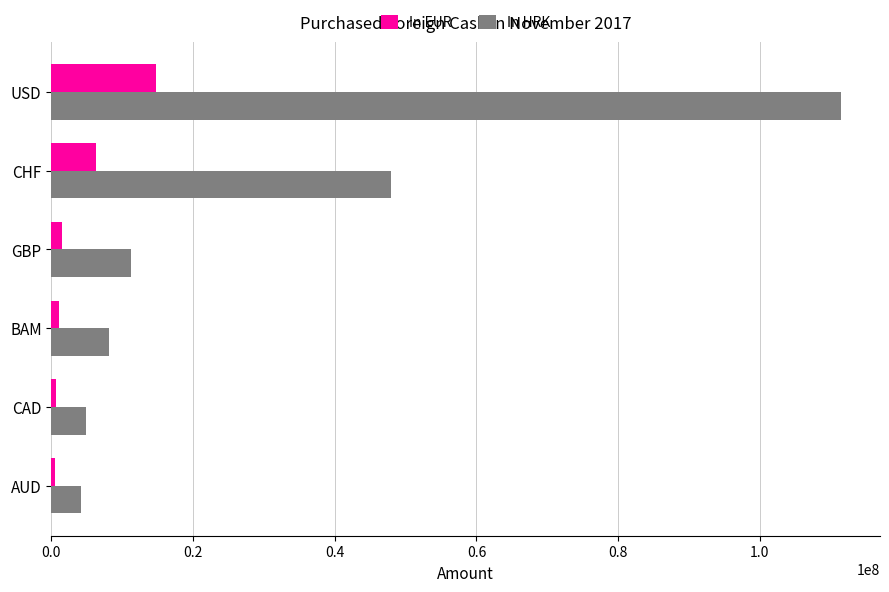

The In HRK series shows 13548682.9 at BAM. True or false?

False